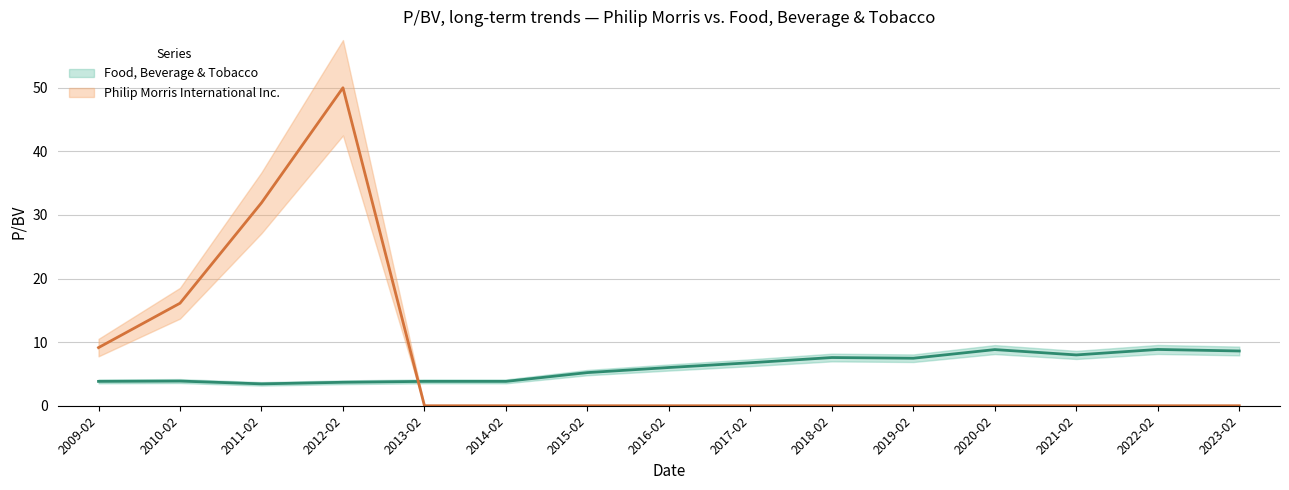

What is the value of the 11th point from the left?

7.5